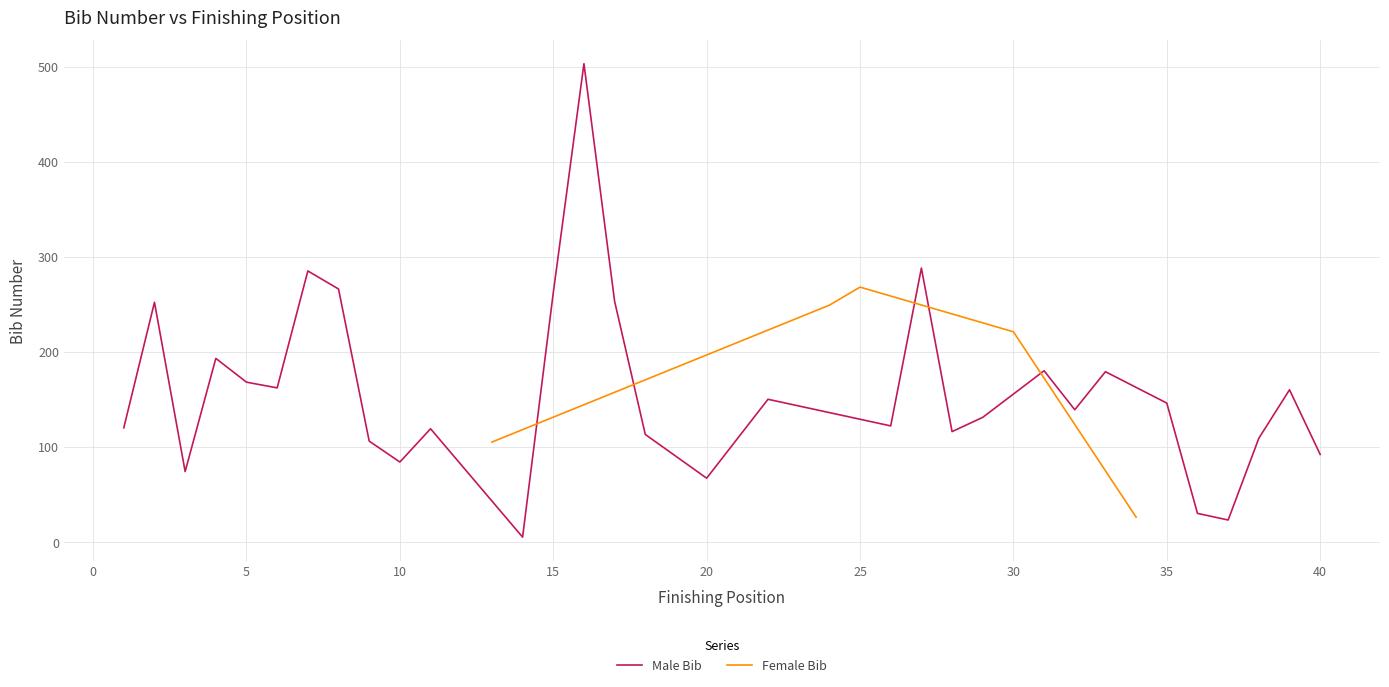

Which series has the largest total across all categories?

Male Bib